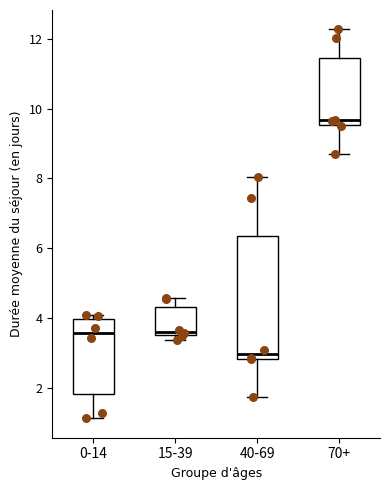

Which box's median line is the highest?

70+